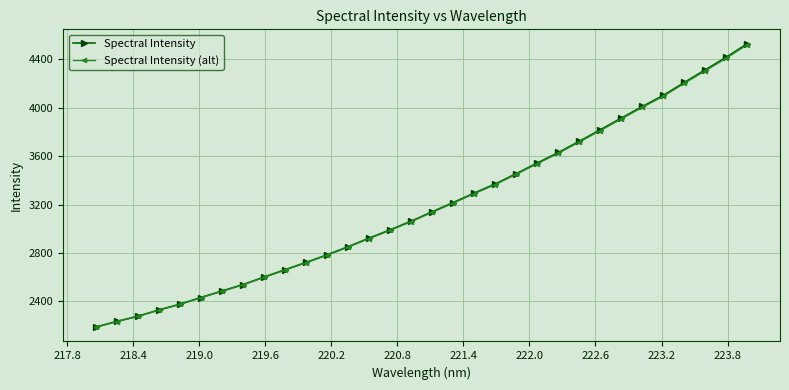

What is the value of the Spectral Intensity (alt) point at the 8th from the left?

2535.2